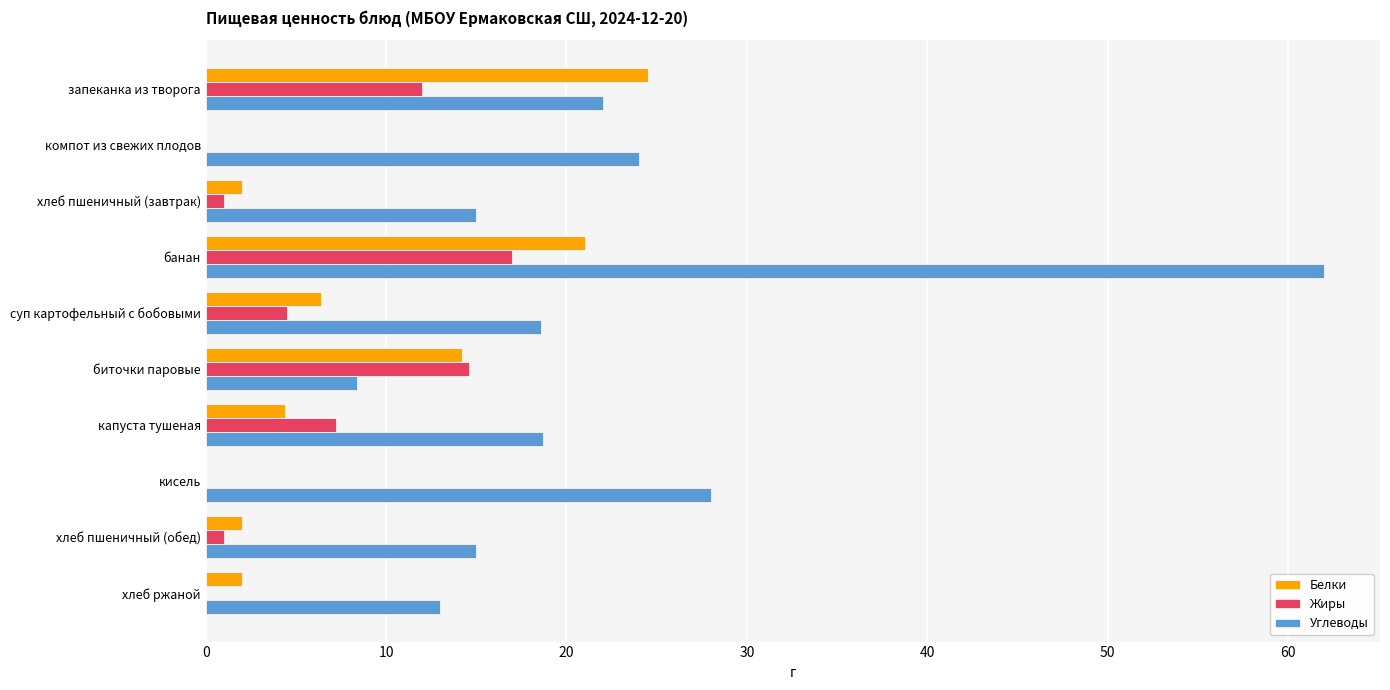

At which label is Белки closest to 12?

биточки паровые